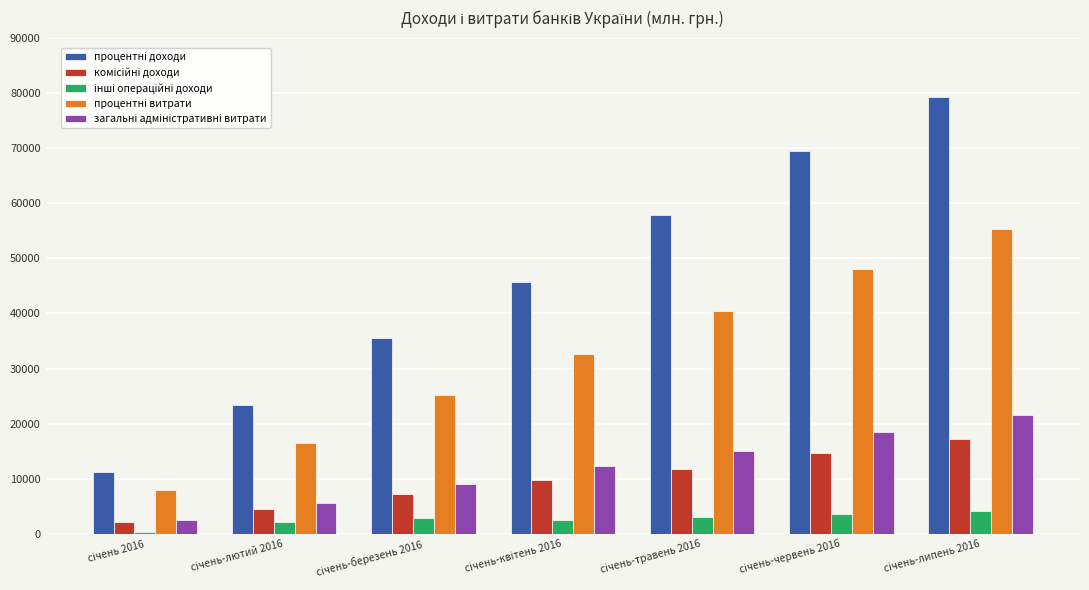

At how many categories does at least one series exceed 27443?

5